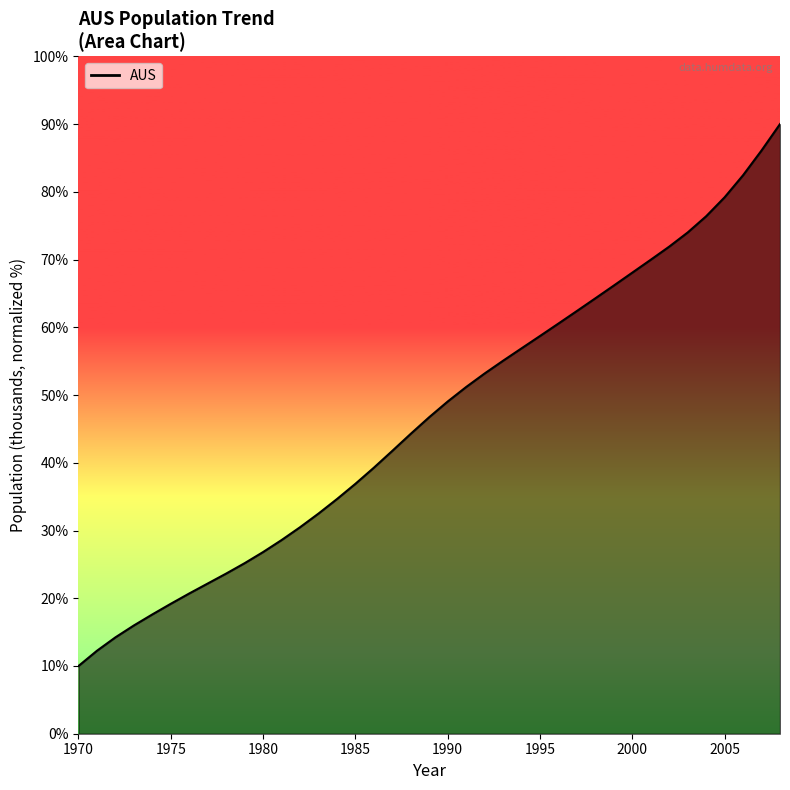

The chart shows a value of 58.7 at 1995. True or false?

True